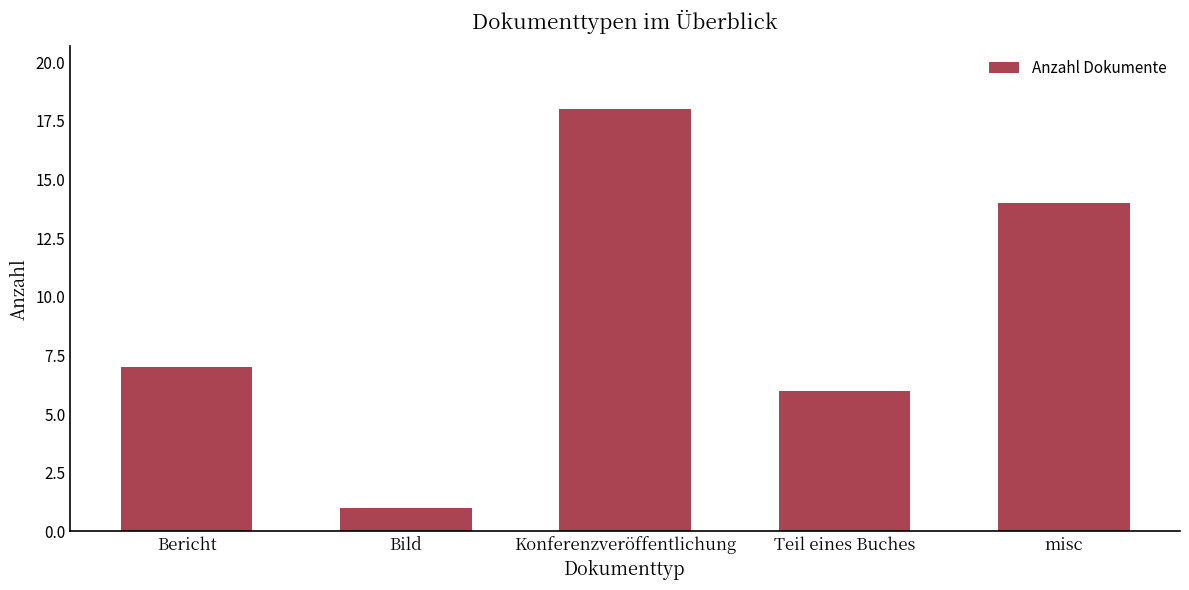

Are the bars grouped side by side (vs. stacked)?

No